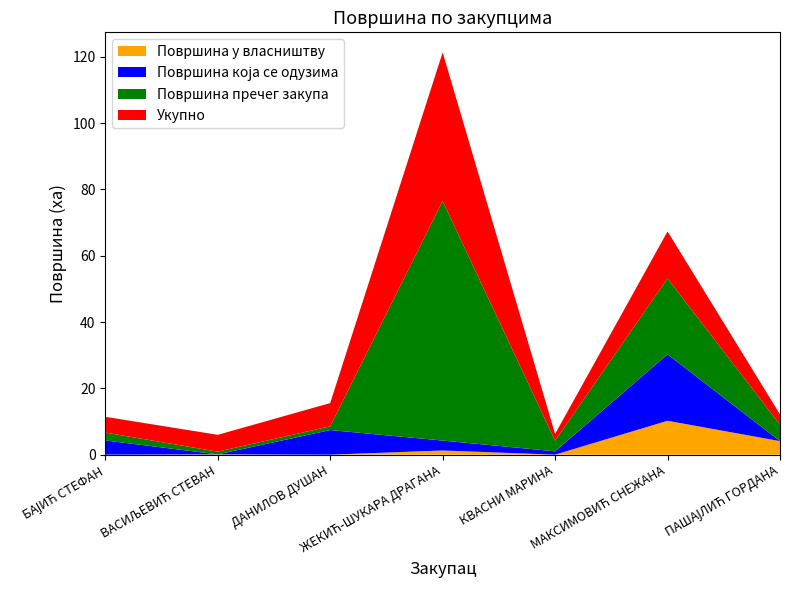

Reading left to right, list all the values displayed in this chart.

Површина у власништву: БАЈИЋ СТЕФАН=0.0	ВАСИЉЕВИЋ СТЕВАН=0.1	ДАНИЛОВ ДУШАН=0.0	ЖЕКИЋ-ШУКАРА ДРАГАНА=1.3	КВАСНИ МАРИНА=0.0	МАКСИМОВИЋ СНЕЖАНА=10.2	ПАШАЈЛИЋ ГОРДАНА=4.1
Површина која се одузима: БАЈИЋ СТЕФАН=4.3	ВАСИЉЕВИЋ СТЕВАН=0.0	ДАНИЛОВ ДУШАН=7.4	ЖЕКИЋ-ШУКАРА ДРАГАНА=3.0	КВАСНИ МАРИНА=1.0	МАКСИМОВИЋ СНЕЖАНА=20.0	ПАШАЈЛИЋ ГОРДАНА=0.0
Површина пречег закупа: БАЈИЋ СТЕФАН=2.4	ВАСИЉЕВИЋ СТЕВАН=0.8	ДАНИЛОВ ДУШАН=1.1	ЖЕКИЋ-ШУКАРА ДРАГАНА=72.2	КВАСНИ МАРИНА=3.2	МАКСИМОВИЋ СНЕЖАНА=22.9	ПАШАЈЛИЋ ГОРДАНА=5.0
Укупно: БАЈИЋ СТЕФАН=4.8	ВАСИЉЕВИЋ СТЕВАН=5.1	ДАНИЛОВ ДУШАН=7.0	ЖЕКИЋ-ШУКАРА ДРАГАНА=44.8	КВАСНИ МАРИНА=2.0	МАКСИМОВИЋ СНЕЖАНА=14.2	ПАШАЈЛИЋ ГОРДАНА=3.1